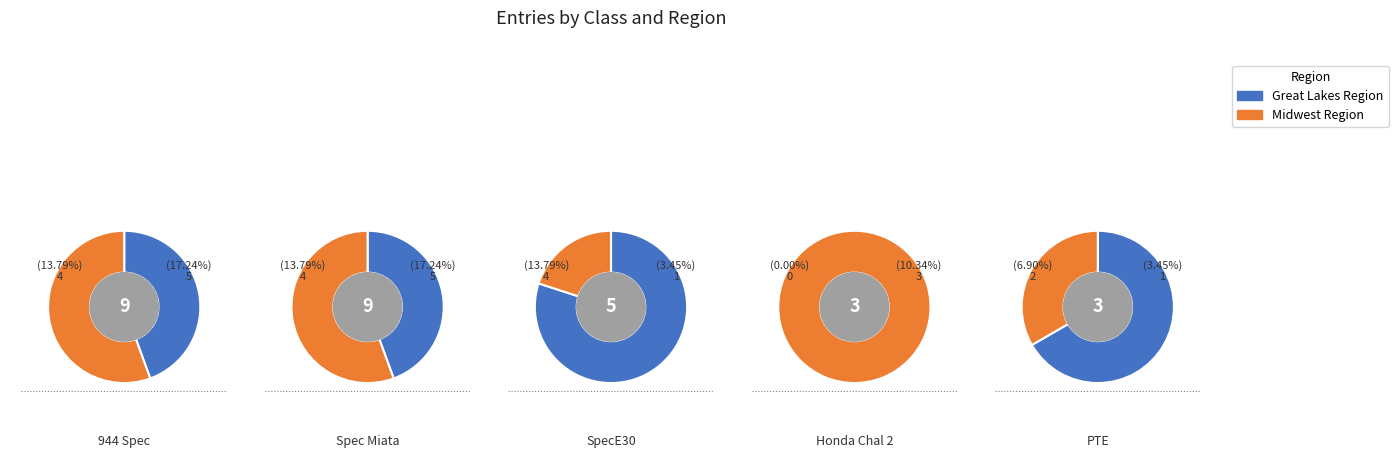

How many segments does this pie chart have?

9